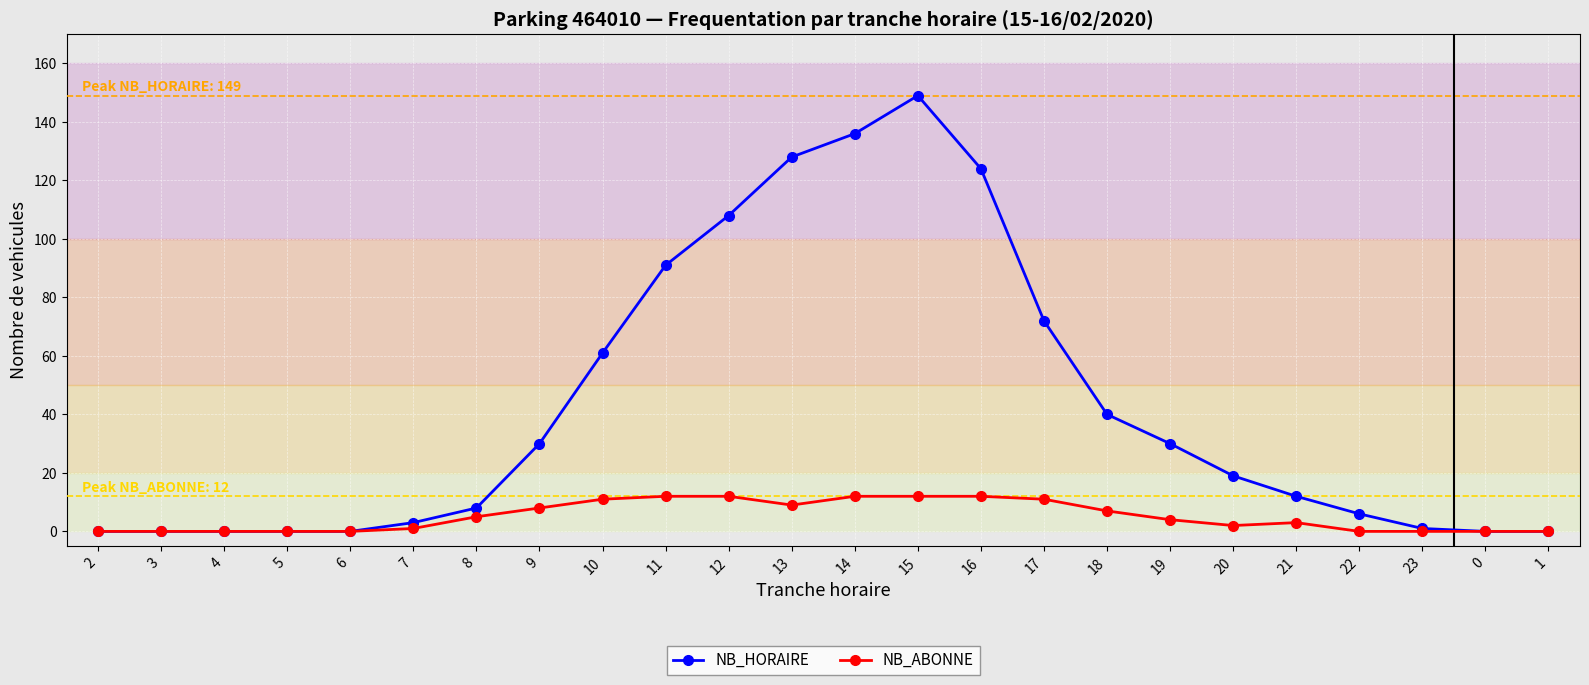

Between 8 and 13, which series saw the biggest shift?

NB_HORAIRE